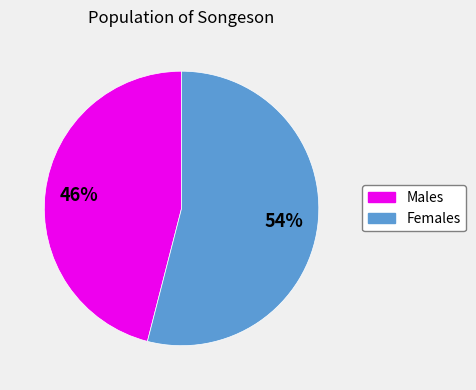

To the nearest percent, what is the difference between the largest and smallest slice percentages?

8%